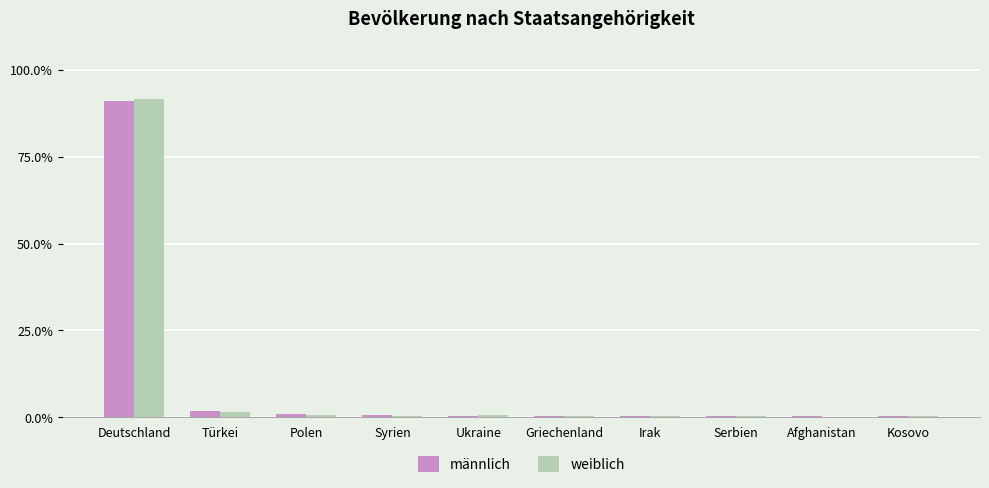

Is it true that männlich equals 129.7 at Deutschland?

False